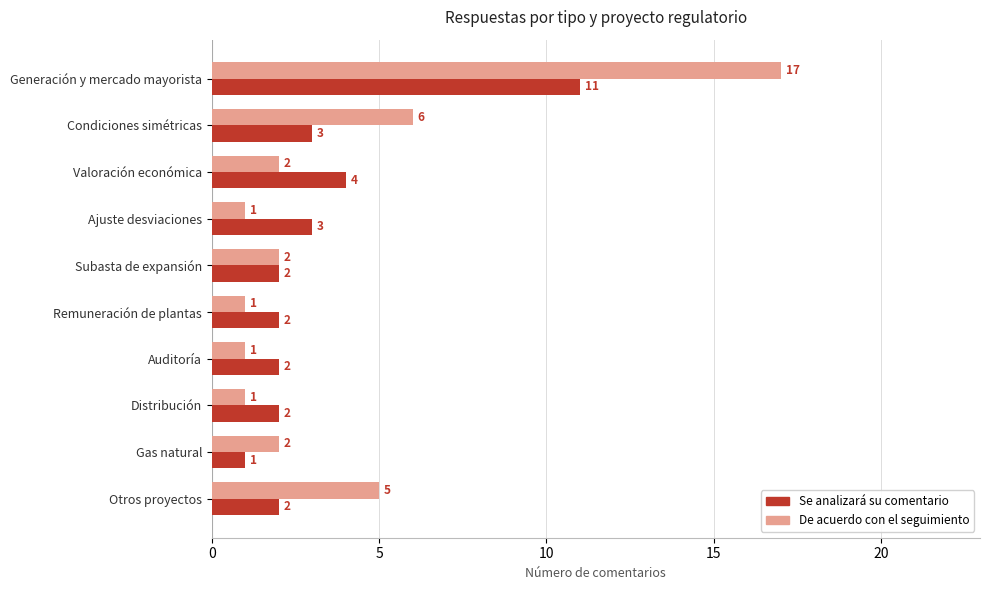

True or false: Se analizará su comentario has a value of 15 at Generación y mercado mayorista.

False